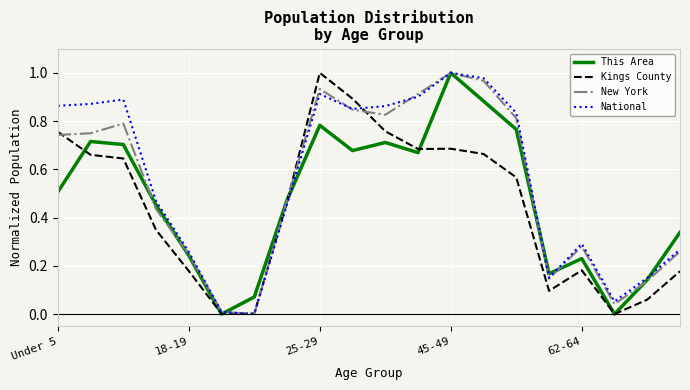

True or false: This Area has more than 1 points higher than both neighbors.

True